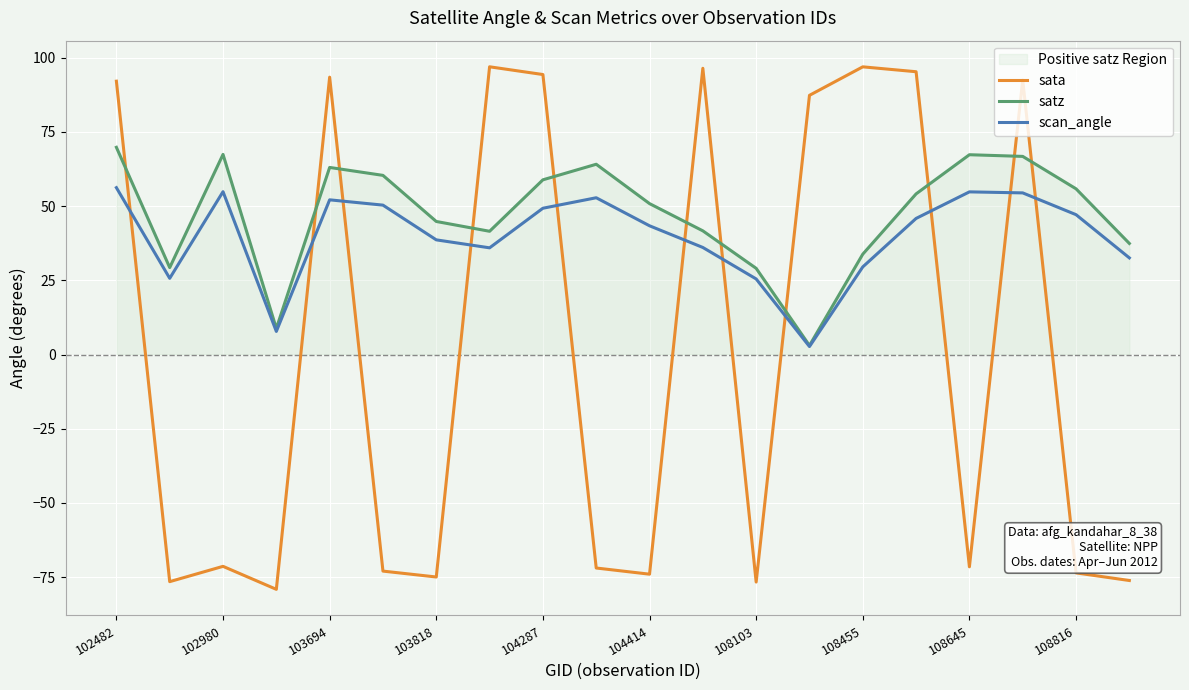

In satz, how many points are lower than both neighbors (excluding endpoints)?

4